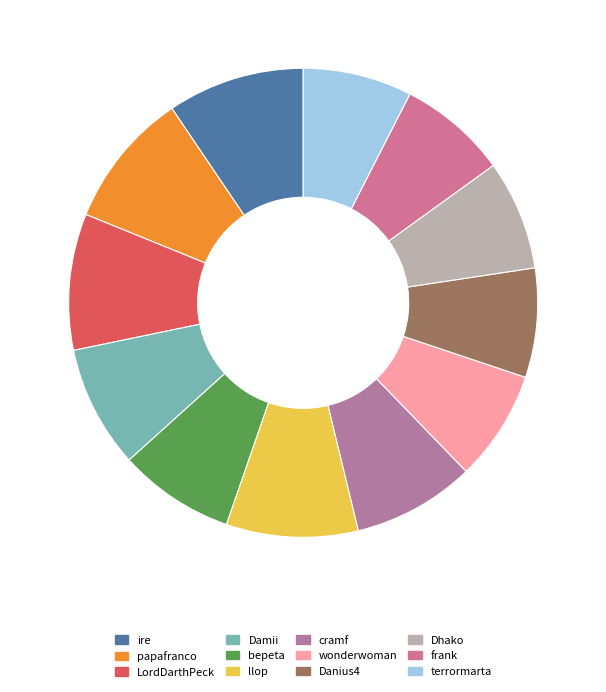

How many segments does this pie chart have?

12